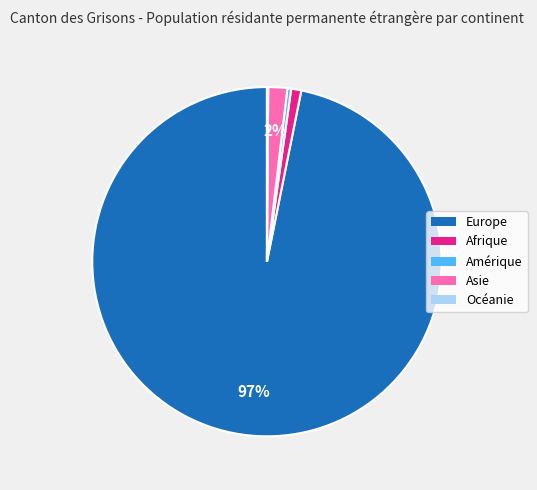

Which category has the biggest portion of the pie?

Europe